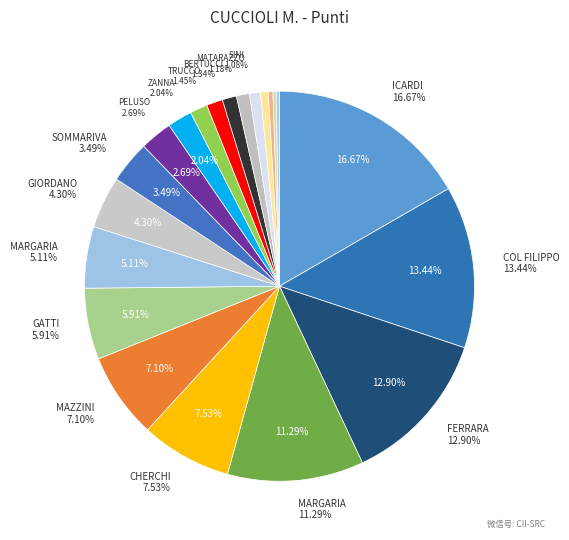

Does SANGIORGI ANNIBALE account for over 50% of the chart?

No